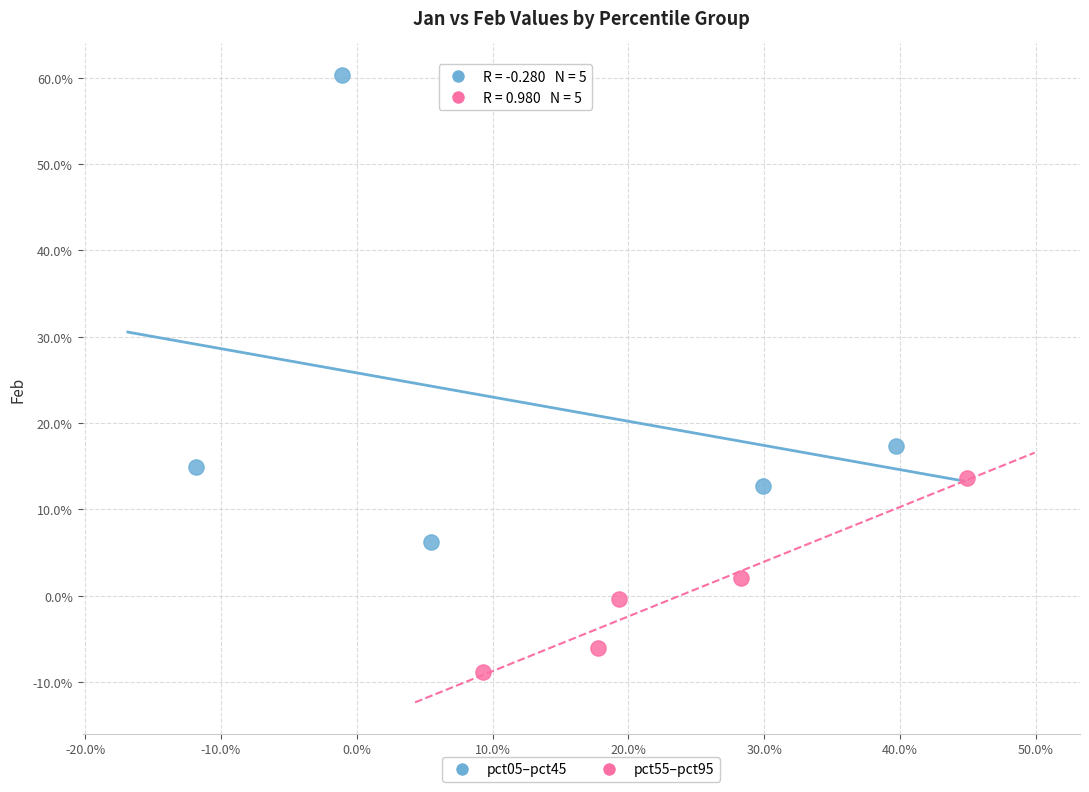

What are all the series names shown in the legend?

pct05–pct45, pct55–pct95